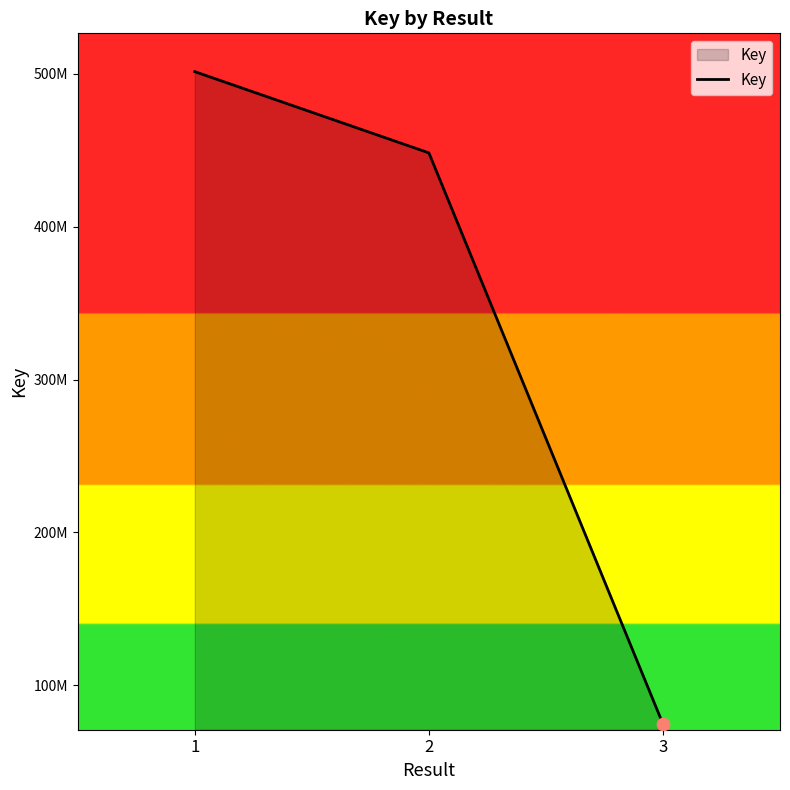

What is the ratio of the value at 3 to the value at 2?

0.2